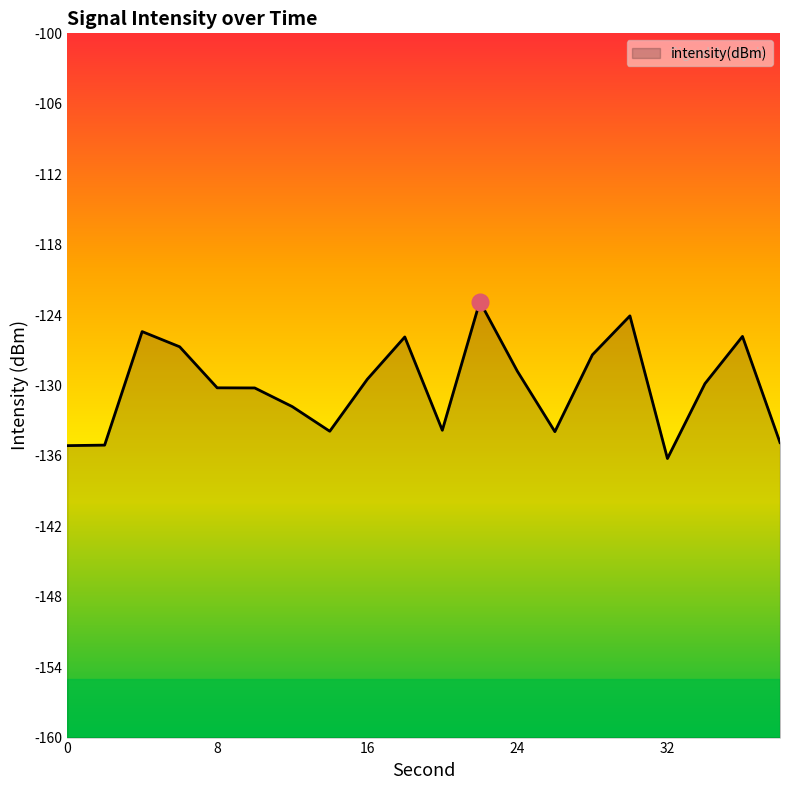

Reading right to left, list all the values displayed in this chart.

-134.9	-125.8	-129.8	-136.2	-124.1	-127.4	-133.9	-128.8	-122.8	-133.8	-125.9	-129.5	-133.9	-131.8	-130.2	-130.2	-126.7	-125.4	-135.1	-135.1